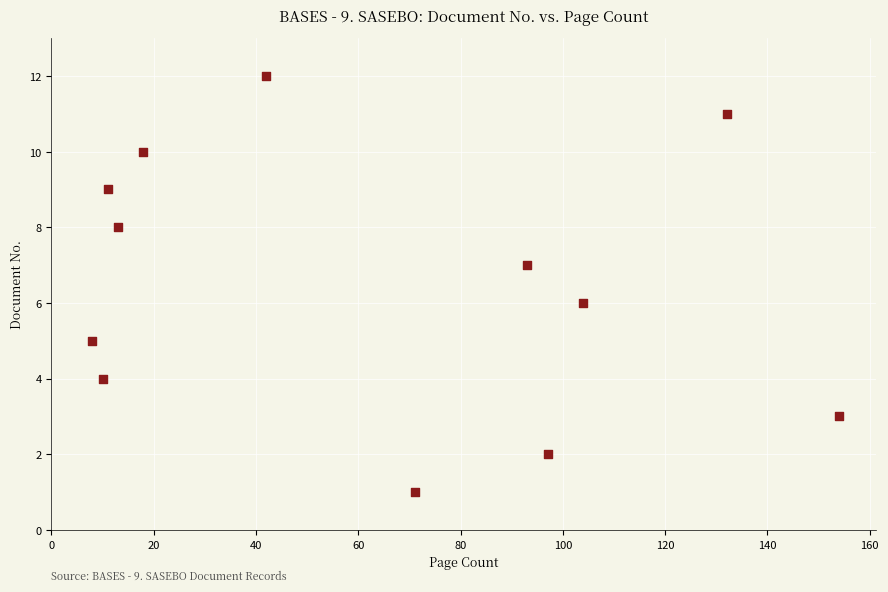

What is the range of Y values (max minus min)?

11